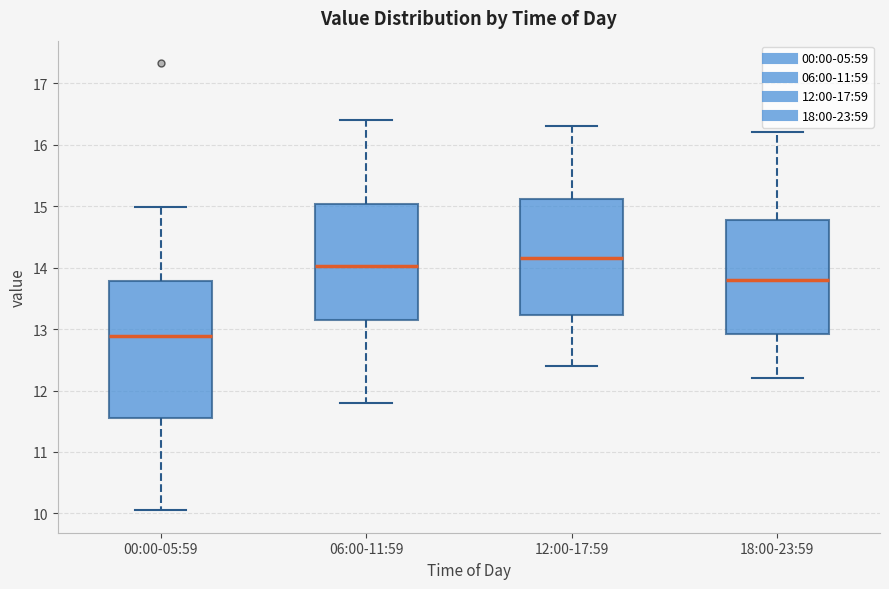

Where does the median line of the box for 00:00-05:59 sit on the y-axis? The values are not printed on the chart, so give them approximately, as read against the axis.

12.9